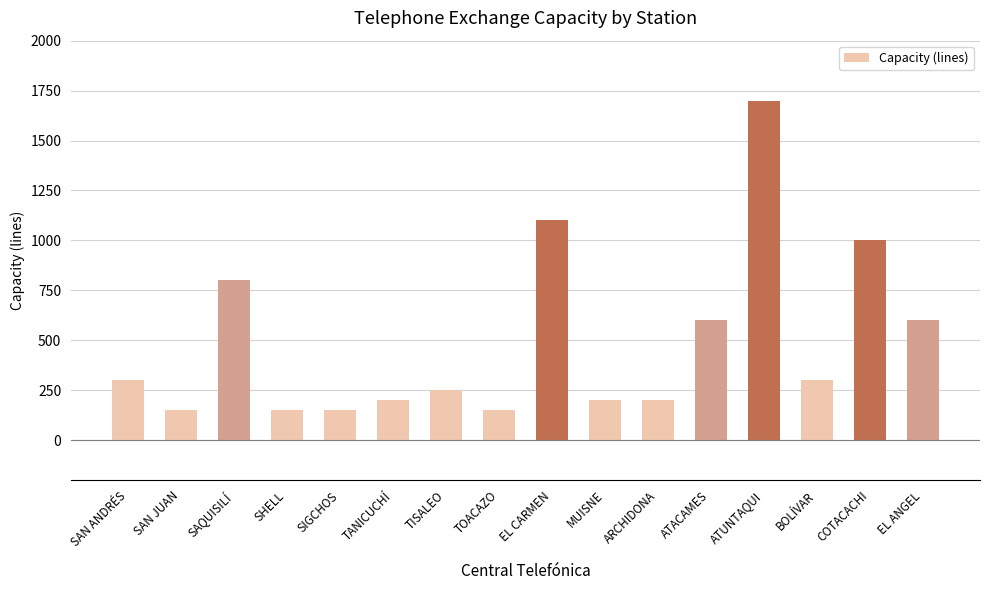

What is the average value?

491